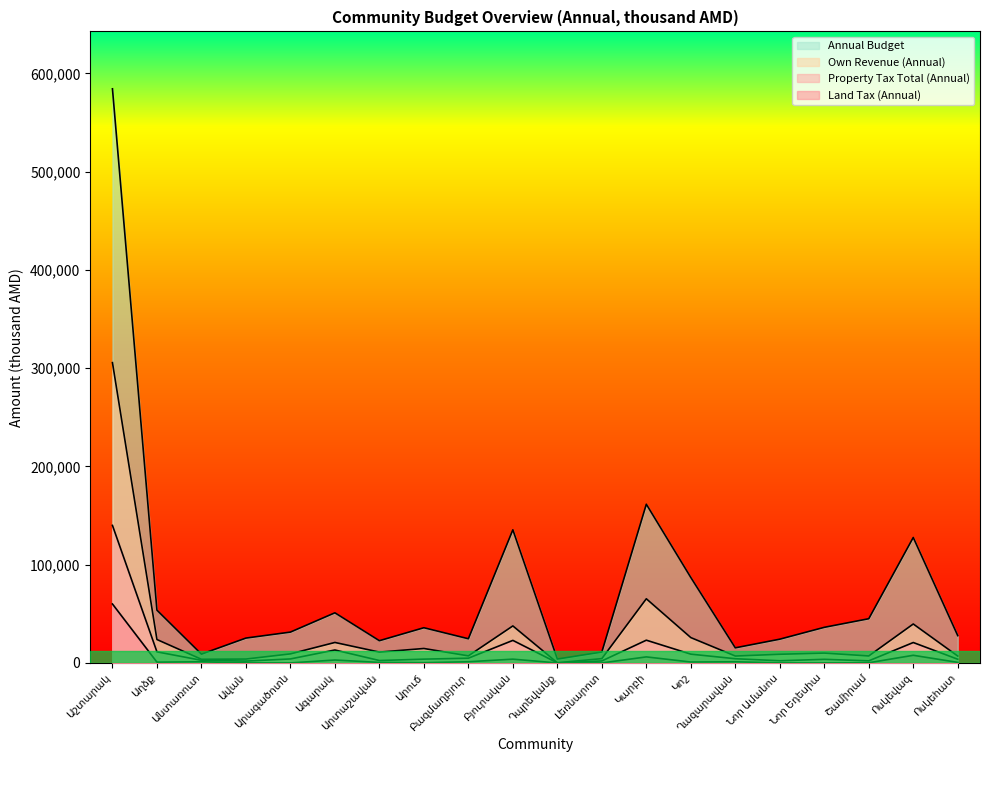

True or false: Property Tax Total (Annual) has a value of 11299.1 at Աղձք.

True